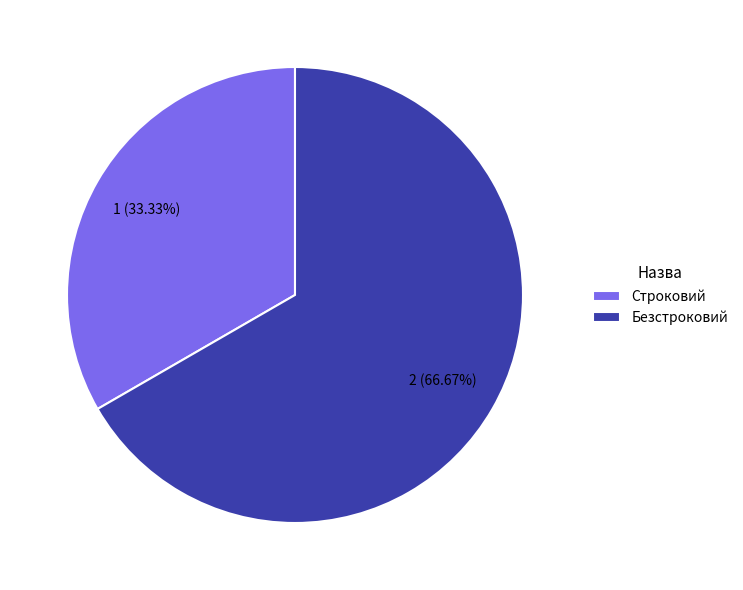

The Строковий slice represents 33% of the pie. True or false?

True